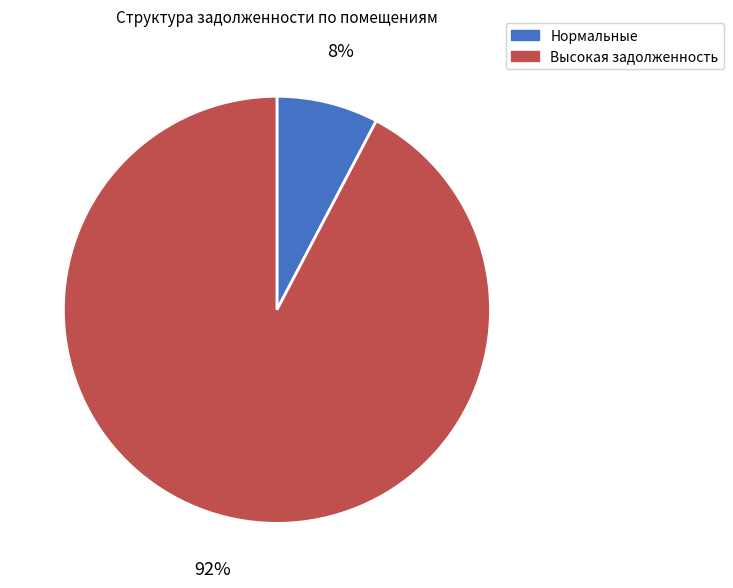

Which category has the biggest portion of the pie?

Высокая задолженность